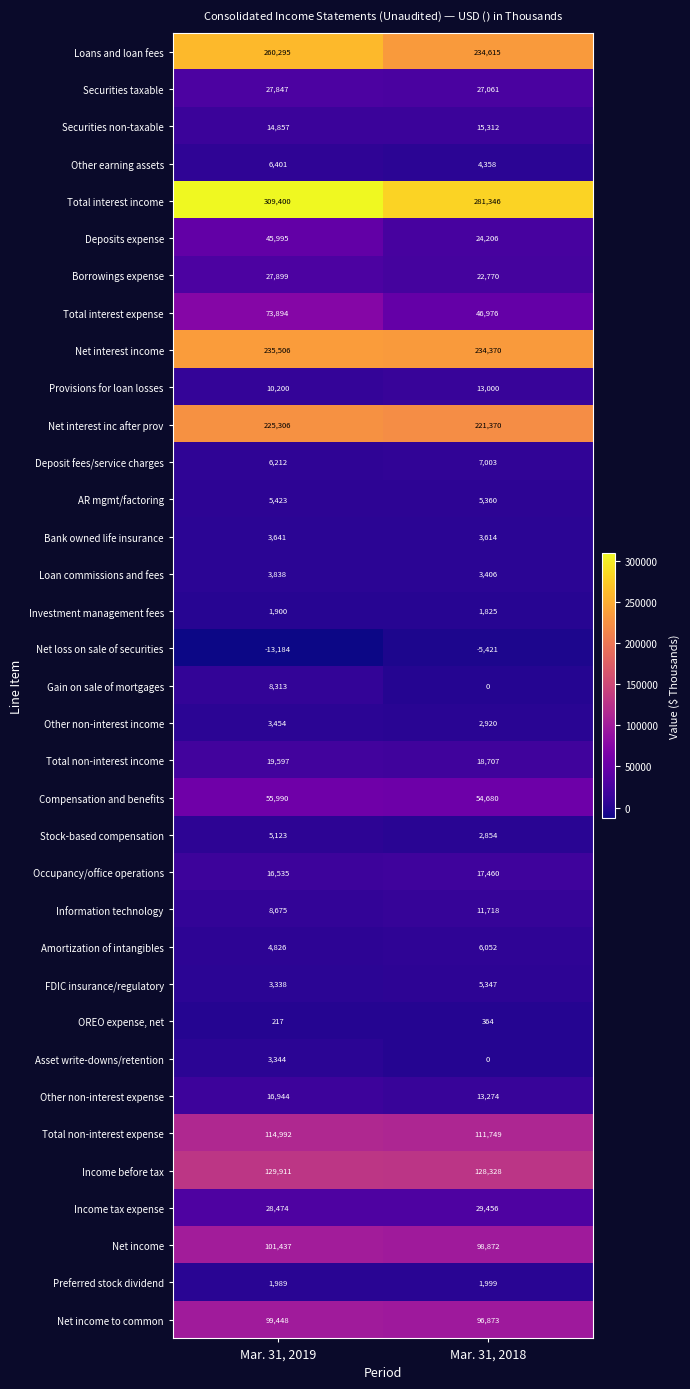

At which category does the chart reach its minimum across all series?

Mar. 31, 2019